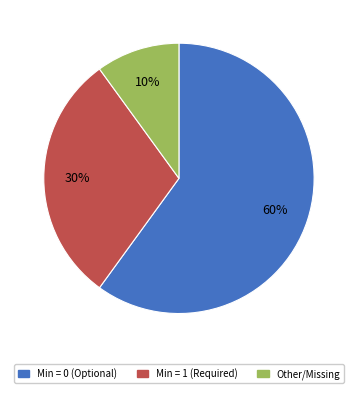

How many slices are in this pie chart?

3